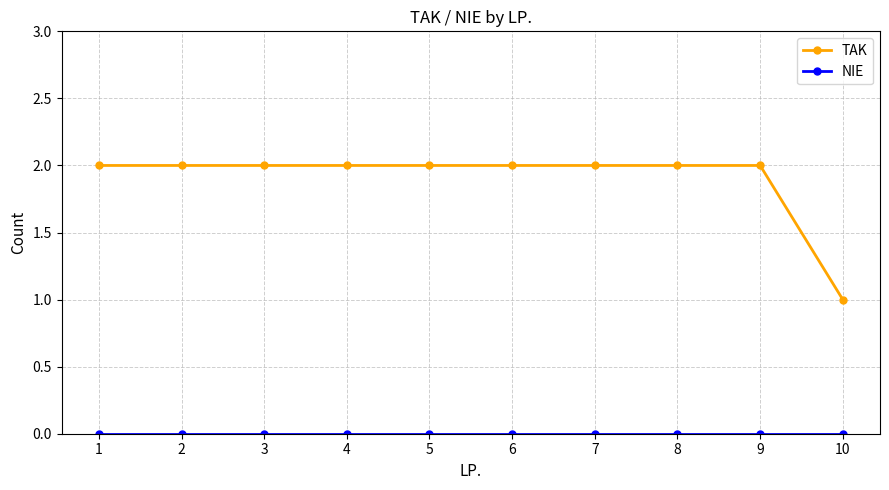

What is the average value of the TAK series?

2